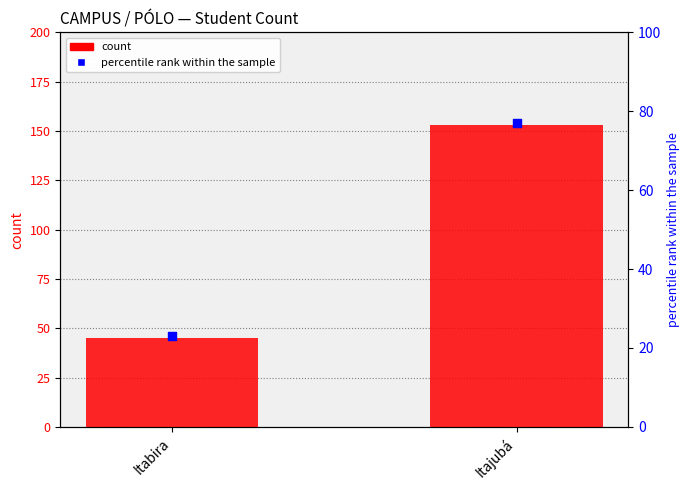

At which category is the sum across all series the highest?

Itajubá